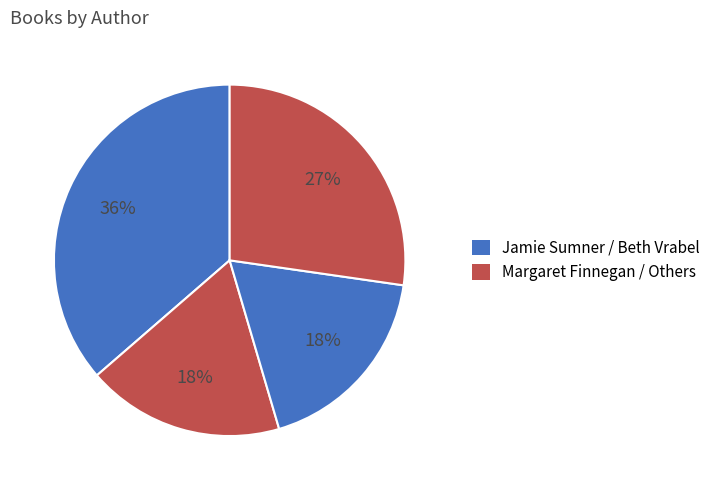

How many slices are in this pie chart?

4